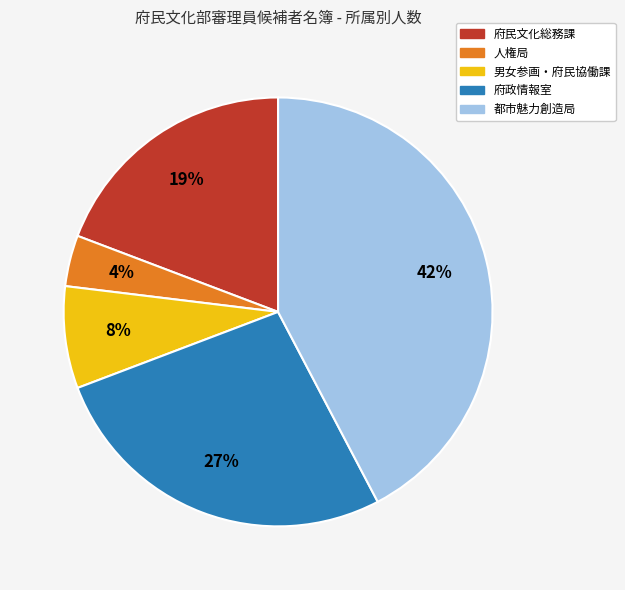

Between 府政情報室 and 都市魅力創造局, which is larger?

都市魅力創造局